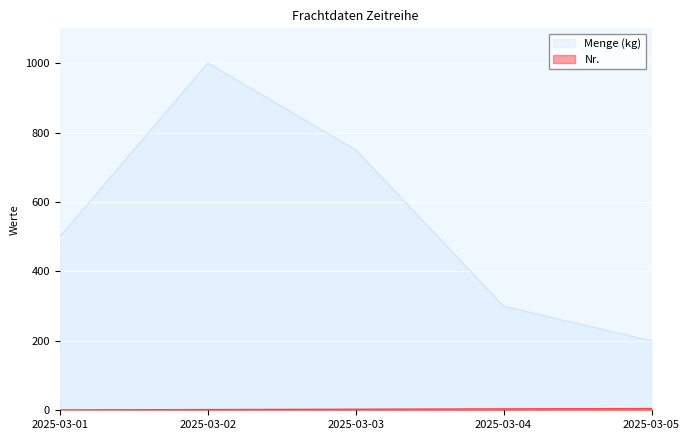

True or false: Menge (kg) and Nr. cross at least once.

False